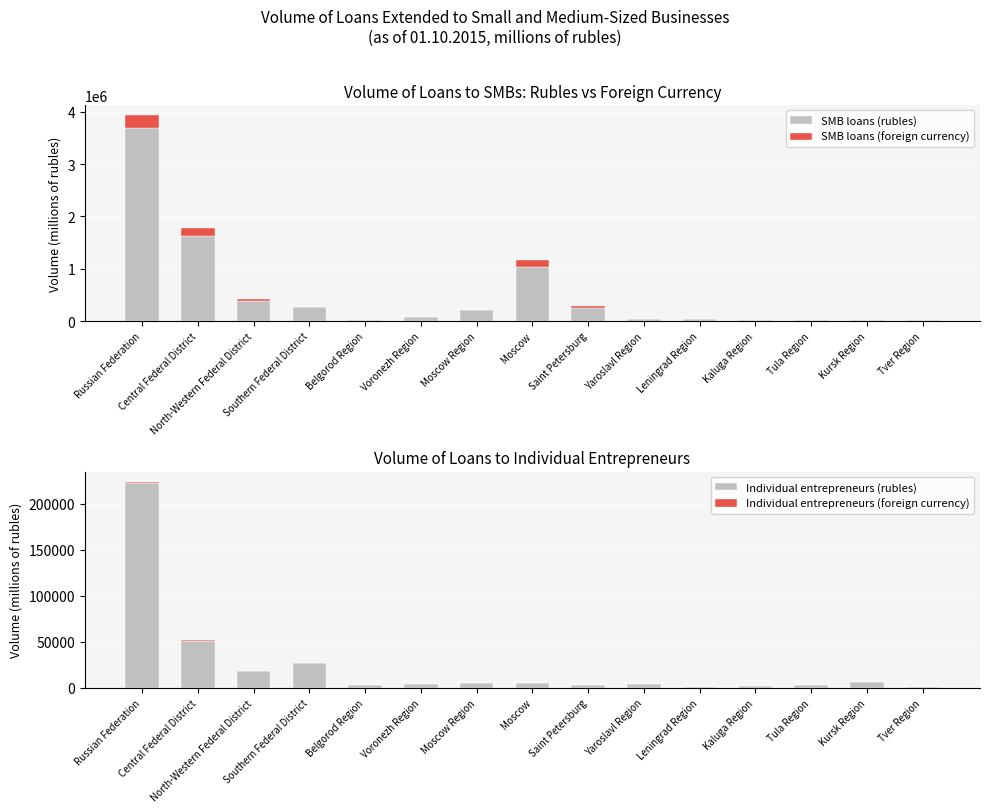

List the labels in order of SMB loans (rubles) value, largest first.

Russian Federation, Central Federal District, Moscow, North-Western Federal District, Southern Federal District, Saint Petersburg, Moscow Region, Voronezh Region, Yaroslavl Region, Leningrad Region, Kaluga Region, Belgorod Region, Kursk Region, Tula Region, Tver Region